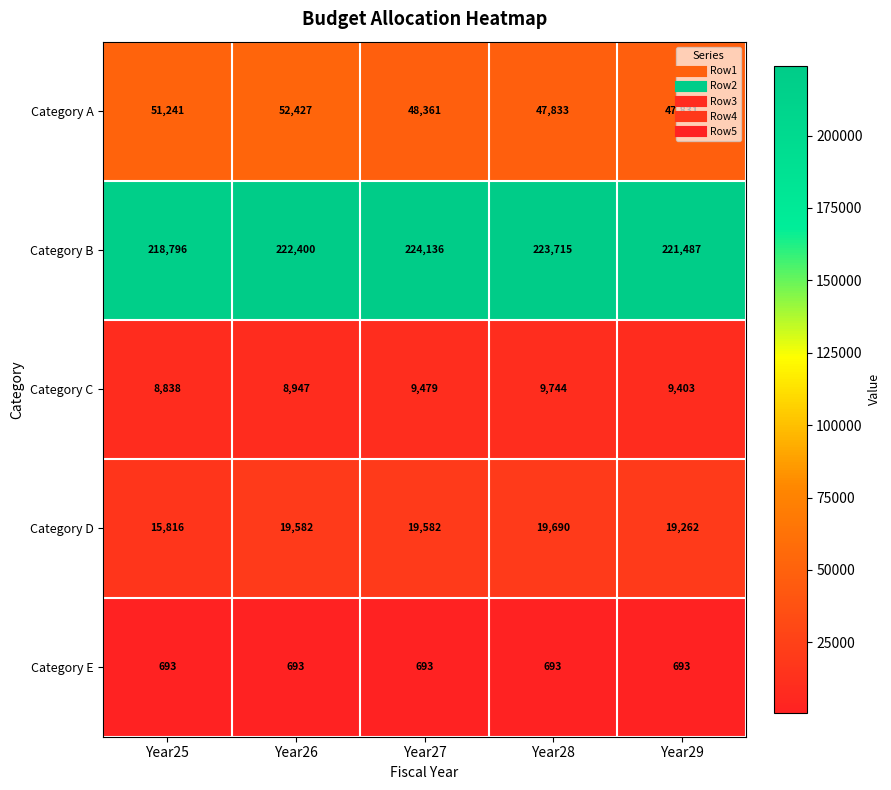

What is the maximum value for Category E?

693